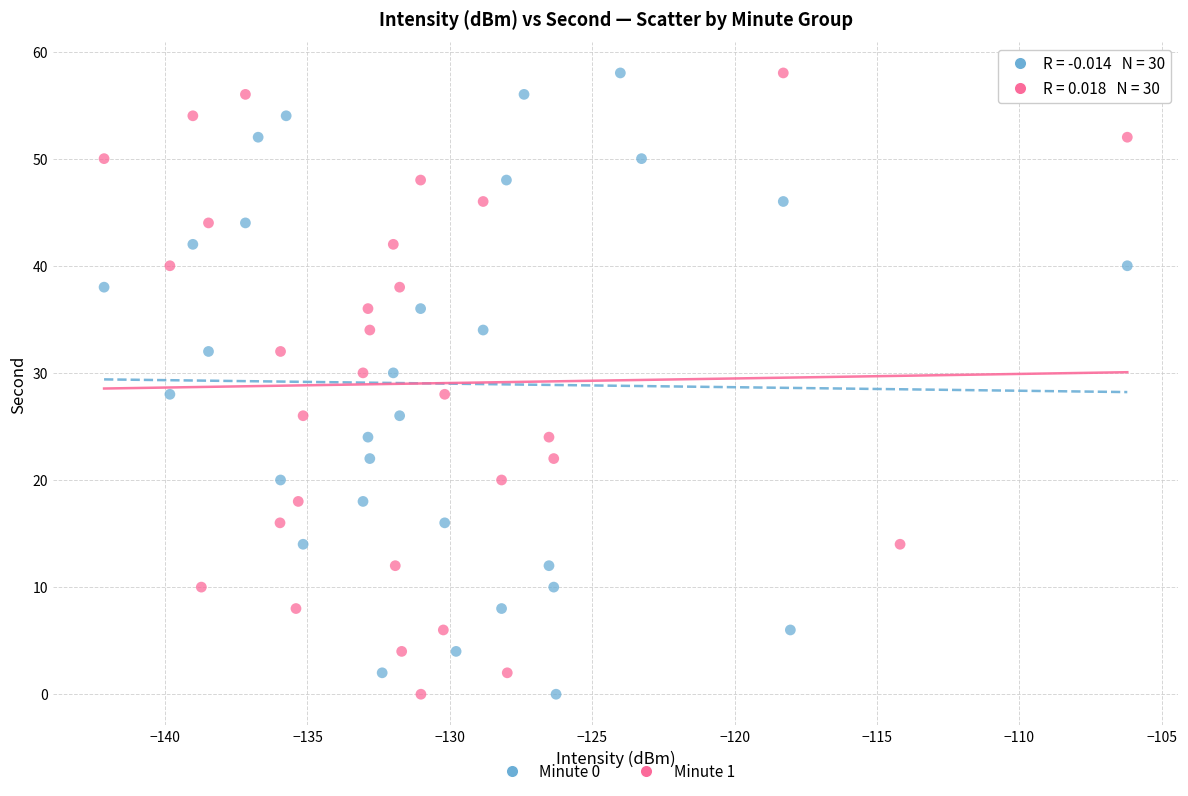

What are all the series names shown in the legend?

Minute 0, Minute 1